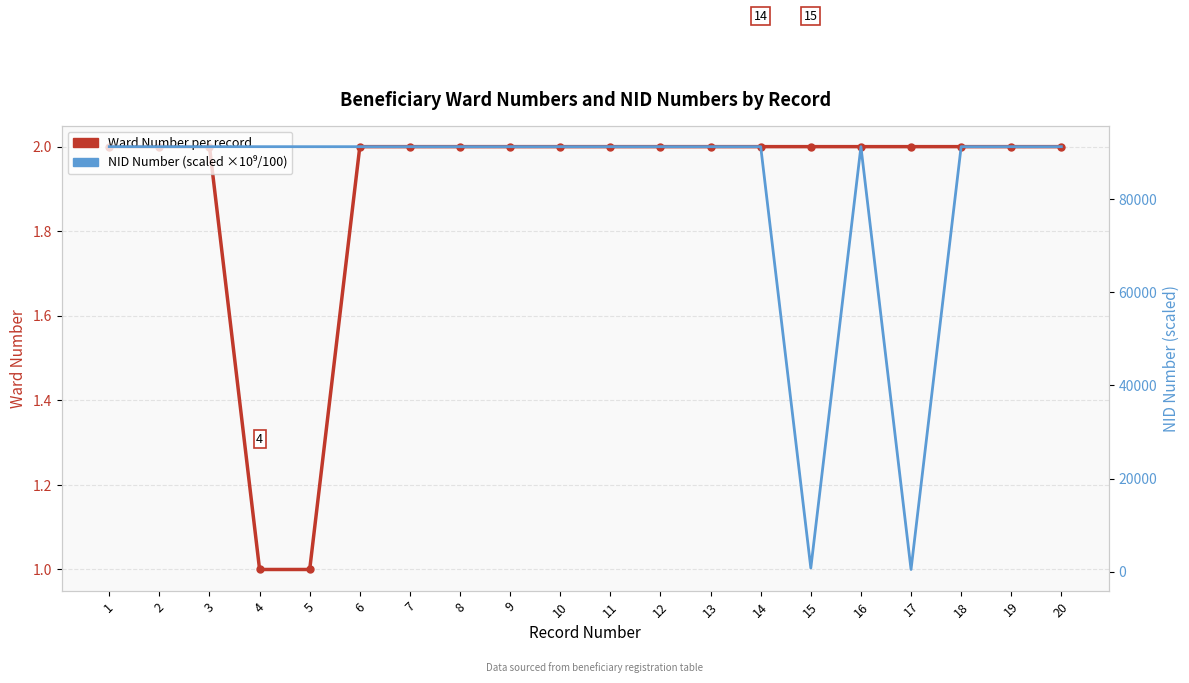

Rank the series at 8 from highest to lowest value.

NID (scaled, ×10⁹/100), Ward Number